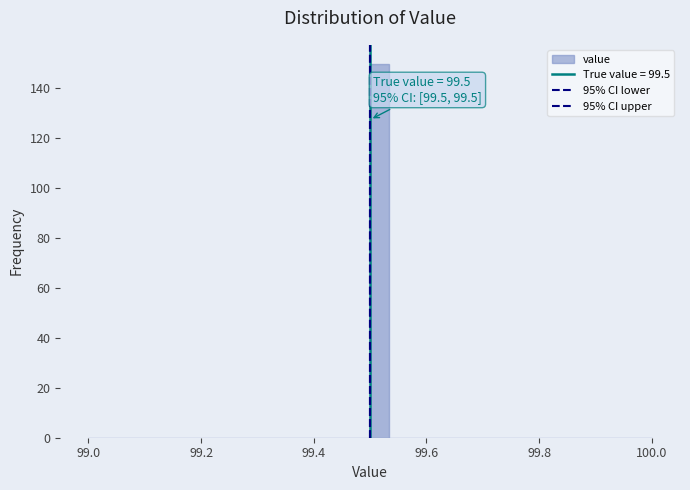

Read against the x-axis, roughly where is the centre of the tallest bar?

99.52